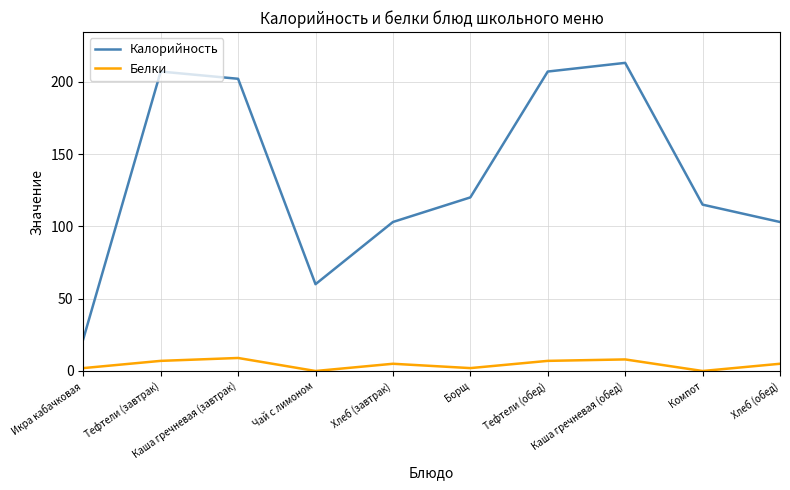

What is the sum of the Белки values at Каша гречневая (обед) and Чай с лимоном?

8